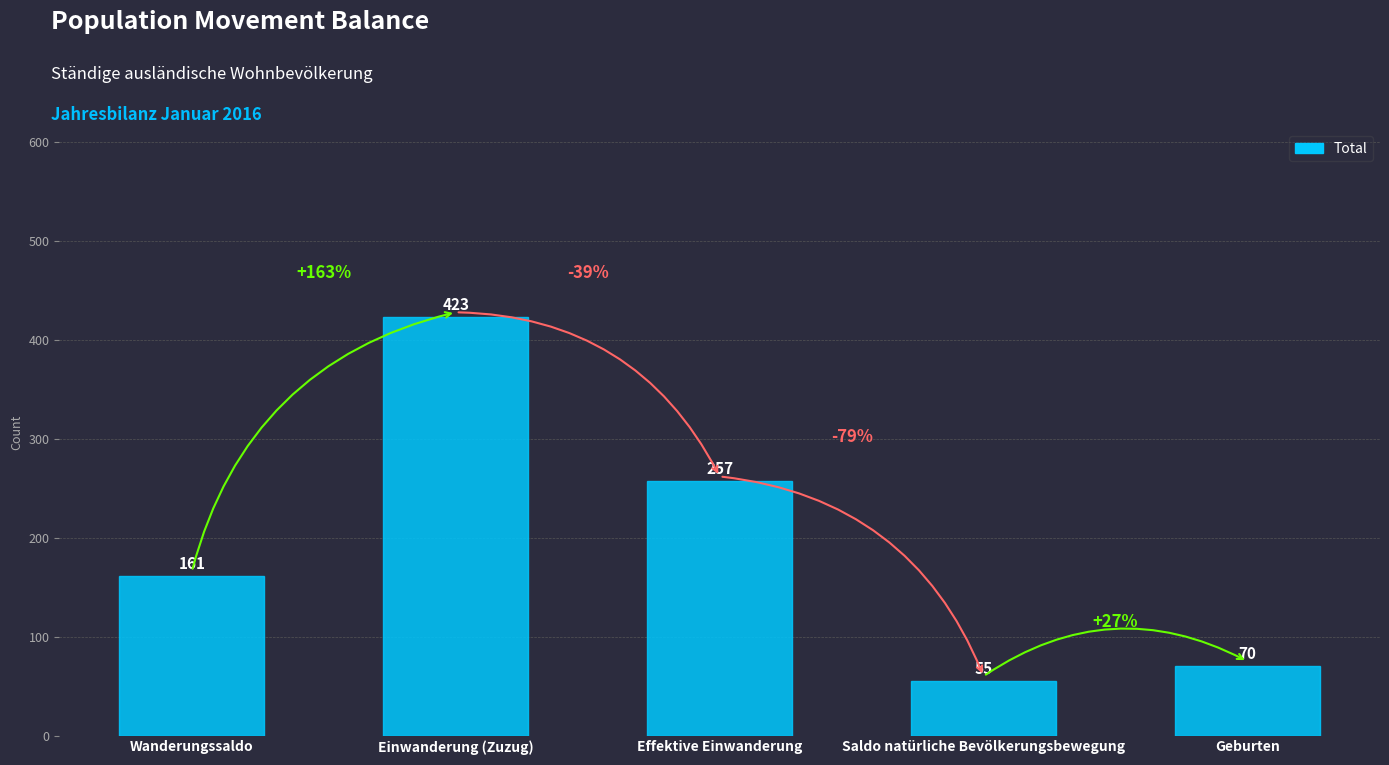

What is the label of the 4th bar from the left?

Saldo natürliche Bevölkerungsbewegung